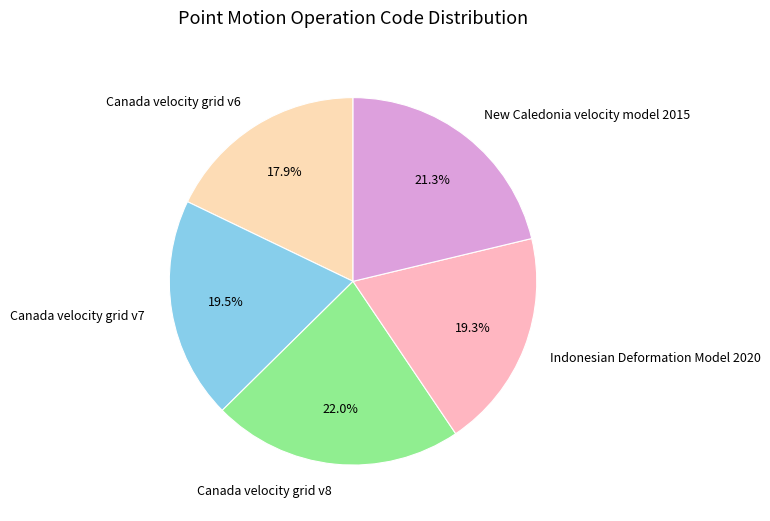

To the nearest percent, what is the difference between the New Caledonia velocity model 2015 and Indonesian Deformation Model 2020 slice percentages?

2%